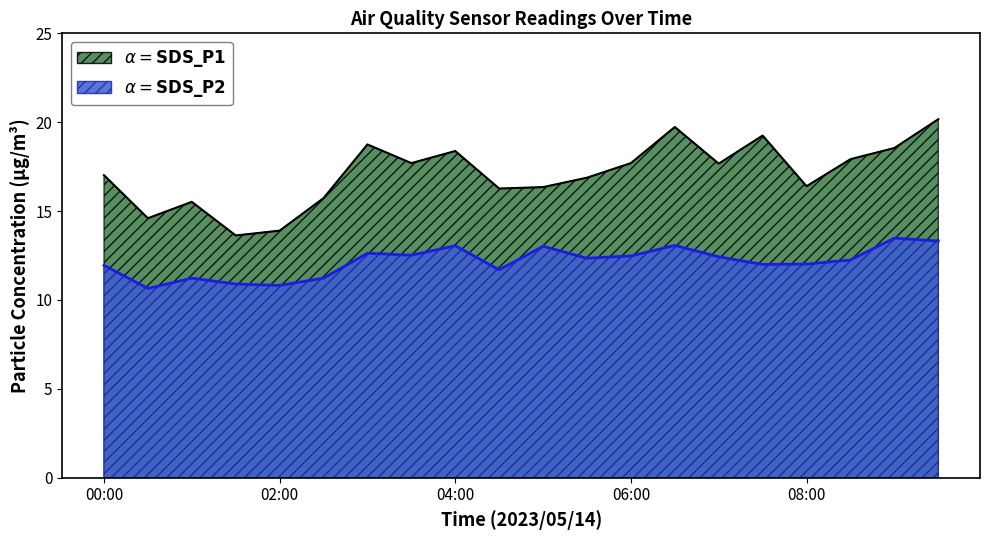

Rank the series by their average value, from lowest to highest.

SDS_P2, SDS_P1